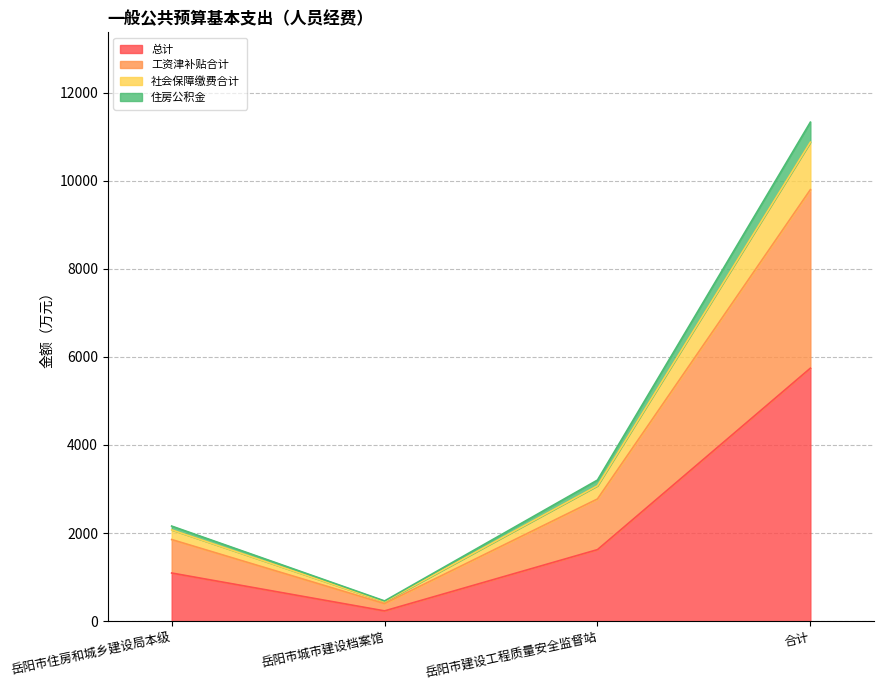

At which label does 社会保障缴费合计 first exceed 3074?

岳阳市建设工程质量安全监督站